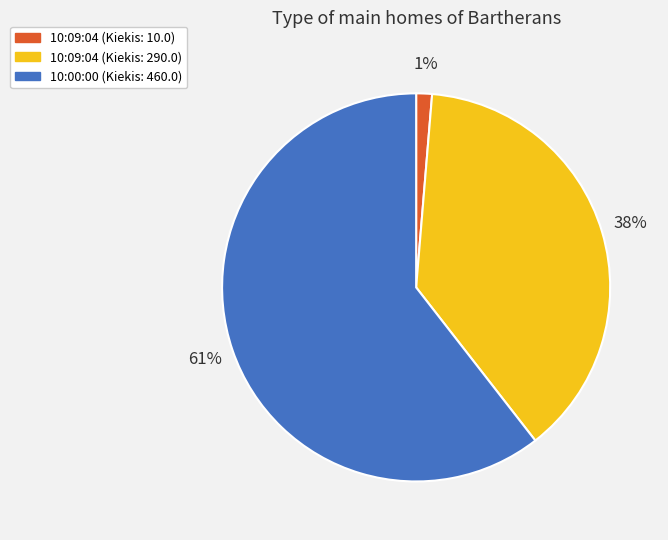

How many slices are in this pie chart?

3